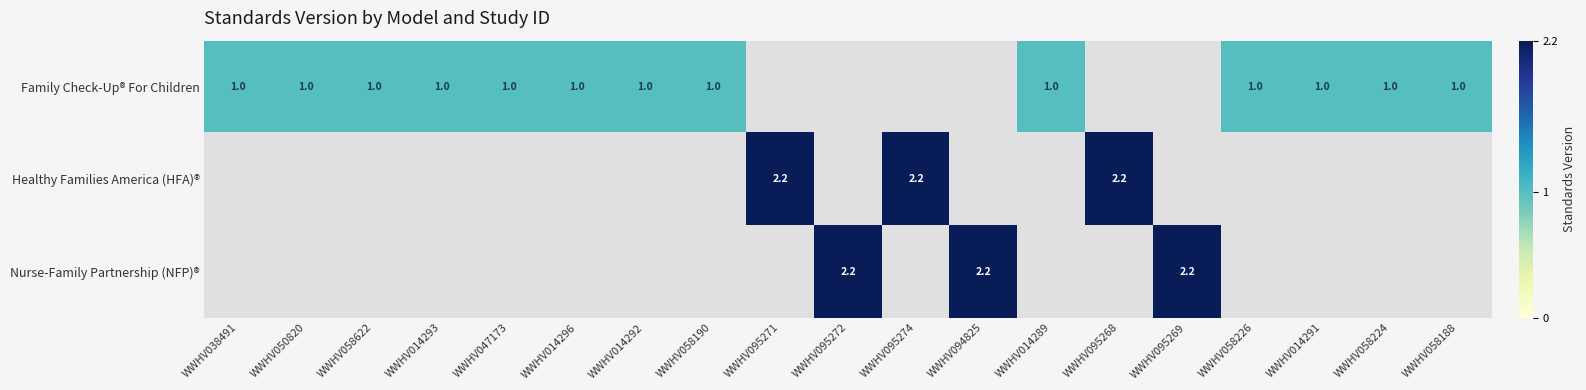

What is the total value across all series at WWHV095272?

2.2